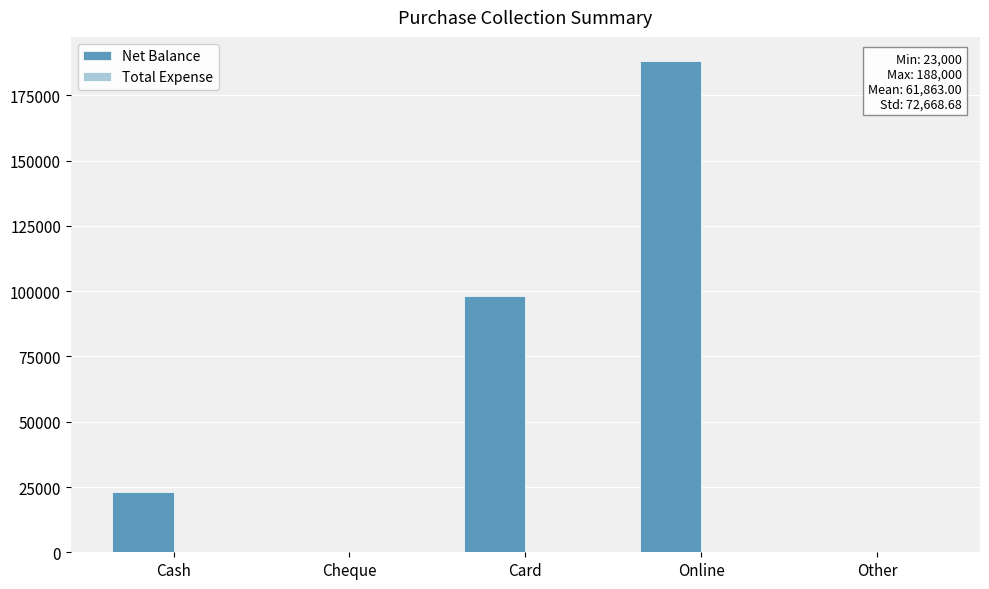

Reading right to left, transcribe all the data shown in this chart.

Other=0	Online=188000	Card=98315	Cheque=0	Cash=23000